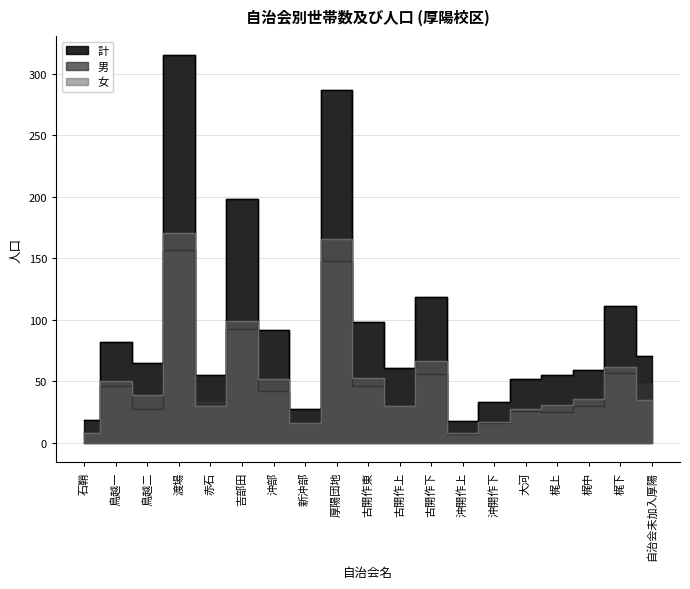

At which category does 女 reach its first local peak?

鳥越一